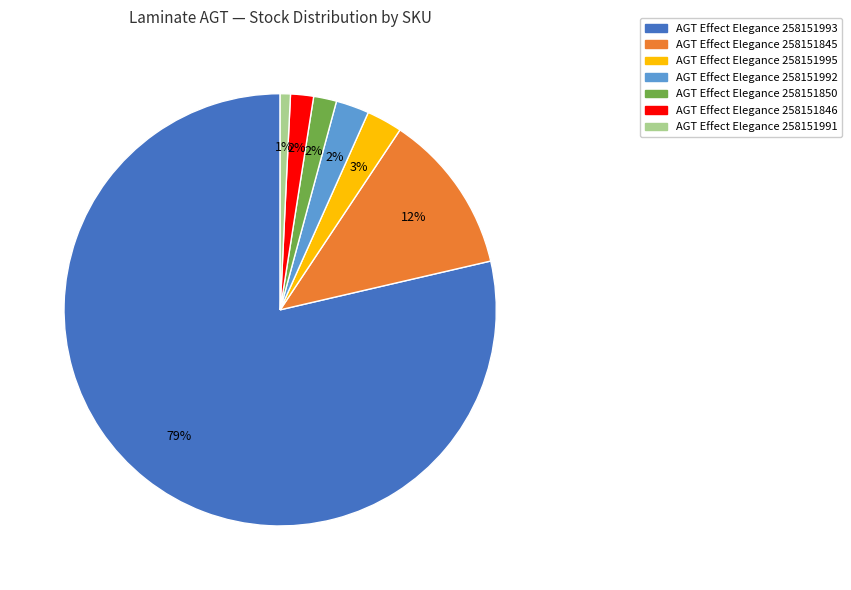

Combined, do AGT Effect Elegance 258151993 and AGT Effect Elegance 258151845 account for over 50%?

Yes